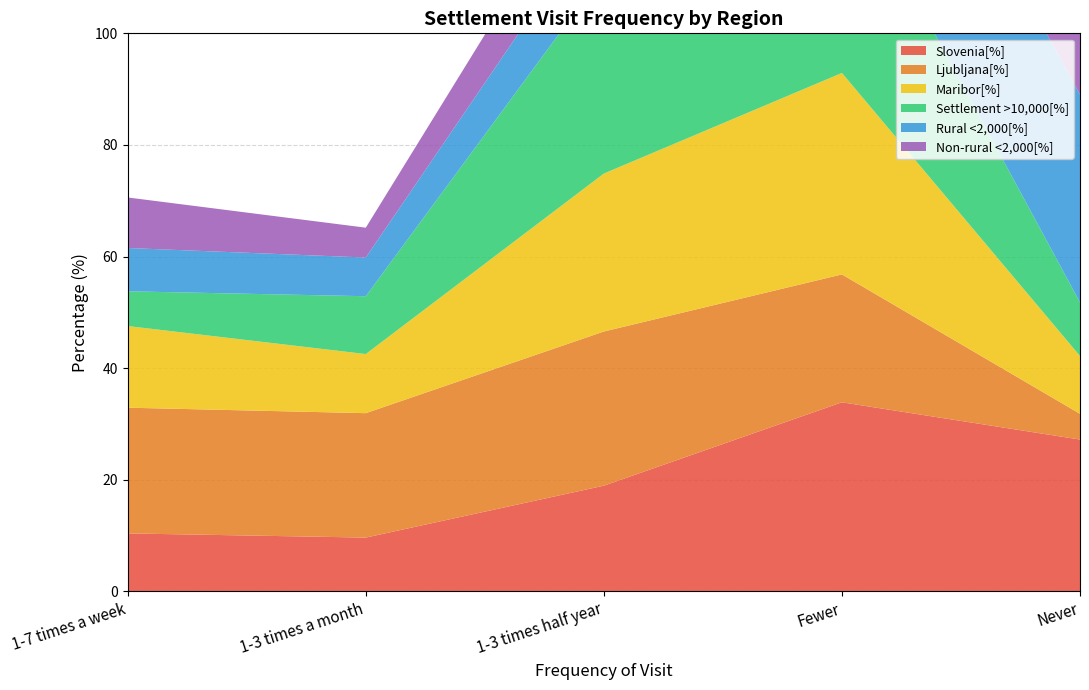

Reading left to right, list all the values displayed in this chart.

Slovenia[%]: 10.4	9.6	18.9	33.9	27.2
Ljubljana[%]: 22.5	22.3	27.6	22.9	4.6
Maribor[%]: 14.6	10.6	28.3	36.1	10.4
Settlement >10,000[%]: 6.2	10.4	35.9	37.9	9.6
Rural <2,000[%]: 7.8	6.9	11.6	36.5	37.2
Non-rural <2,000[%]: 9.1	5.3	11.9	37.1	36.6